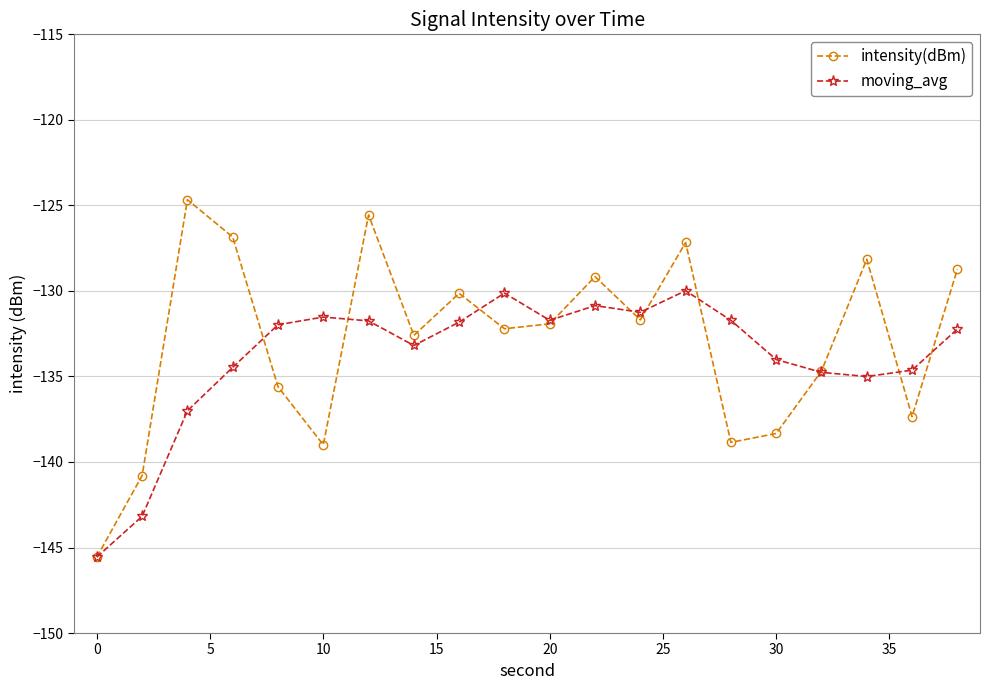

Which series has the widest spread of values?

intensity(dBm)